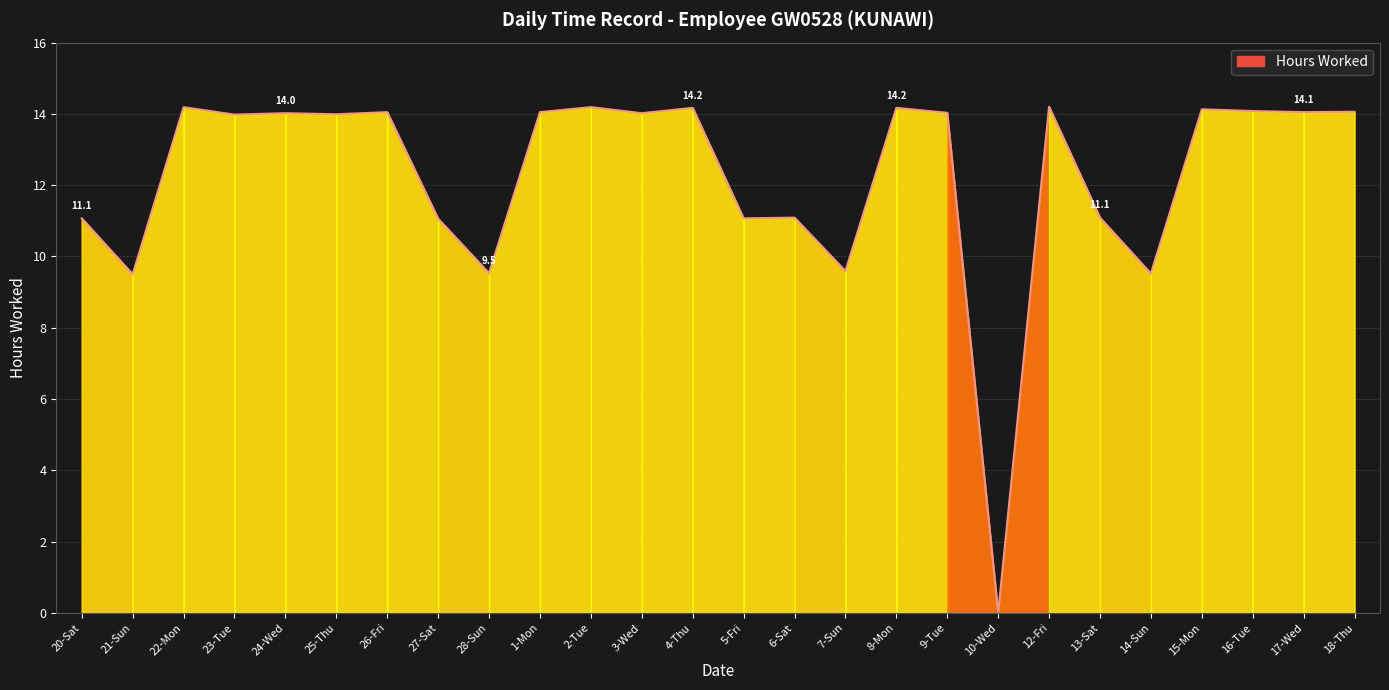

What is the sum of all values?

318.9